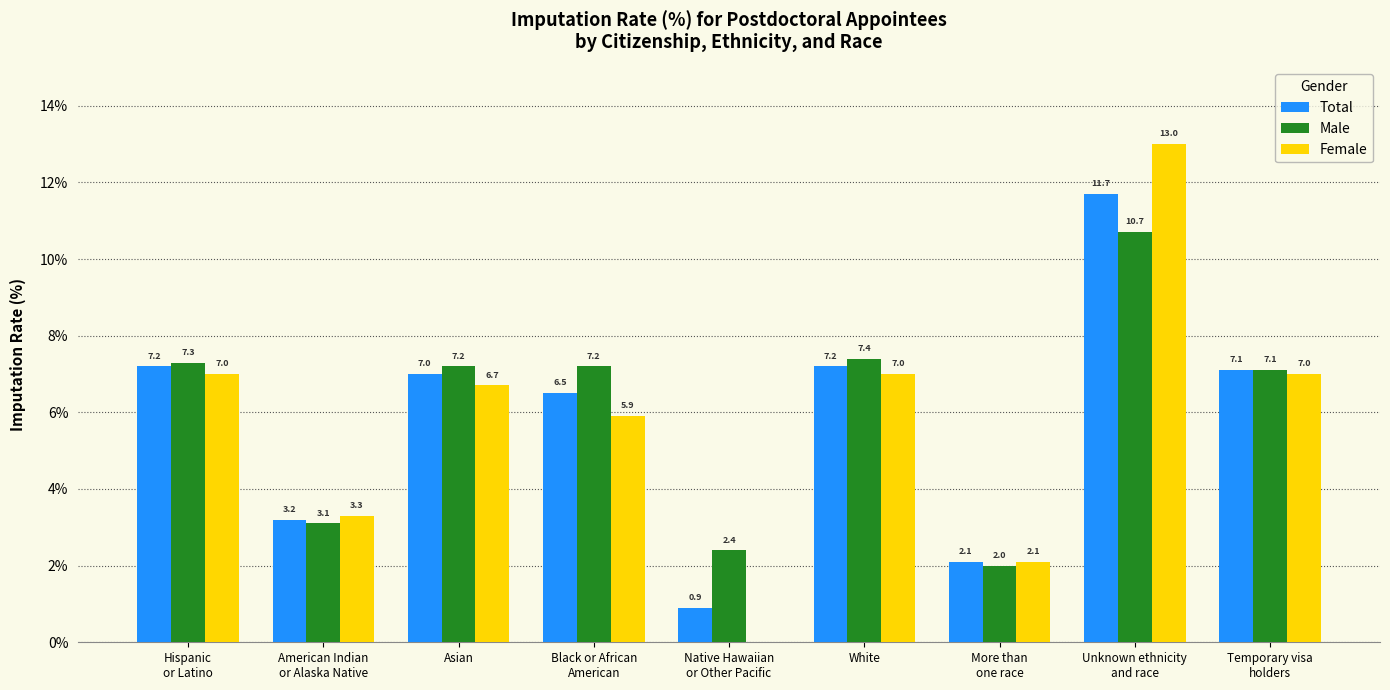

What is the sum of all Total values?

52.9